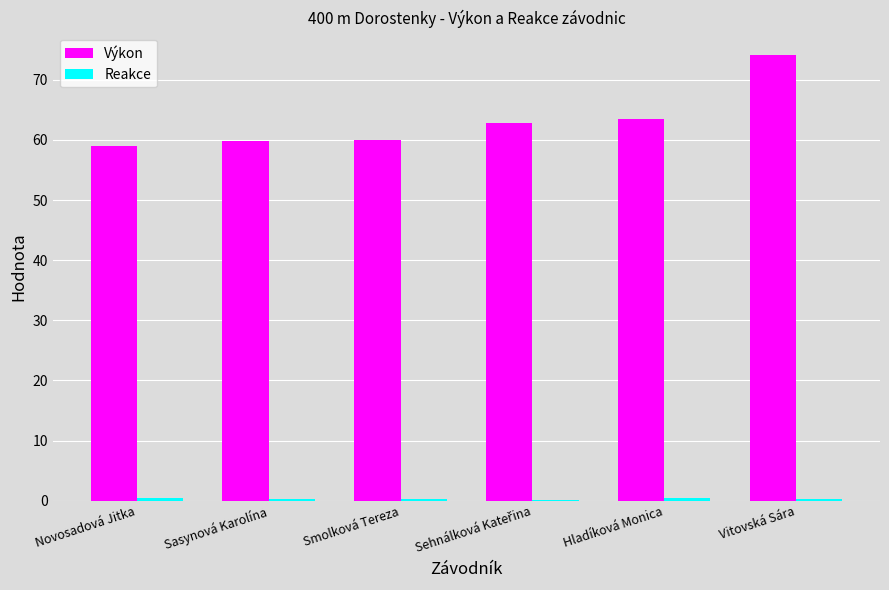

At which category is the sum across all series the highest?

Vitovská Sára